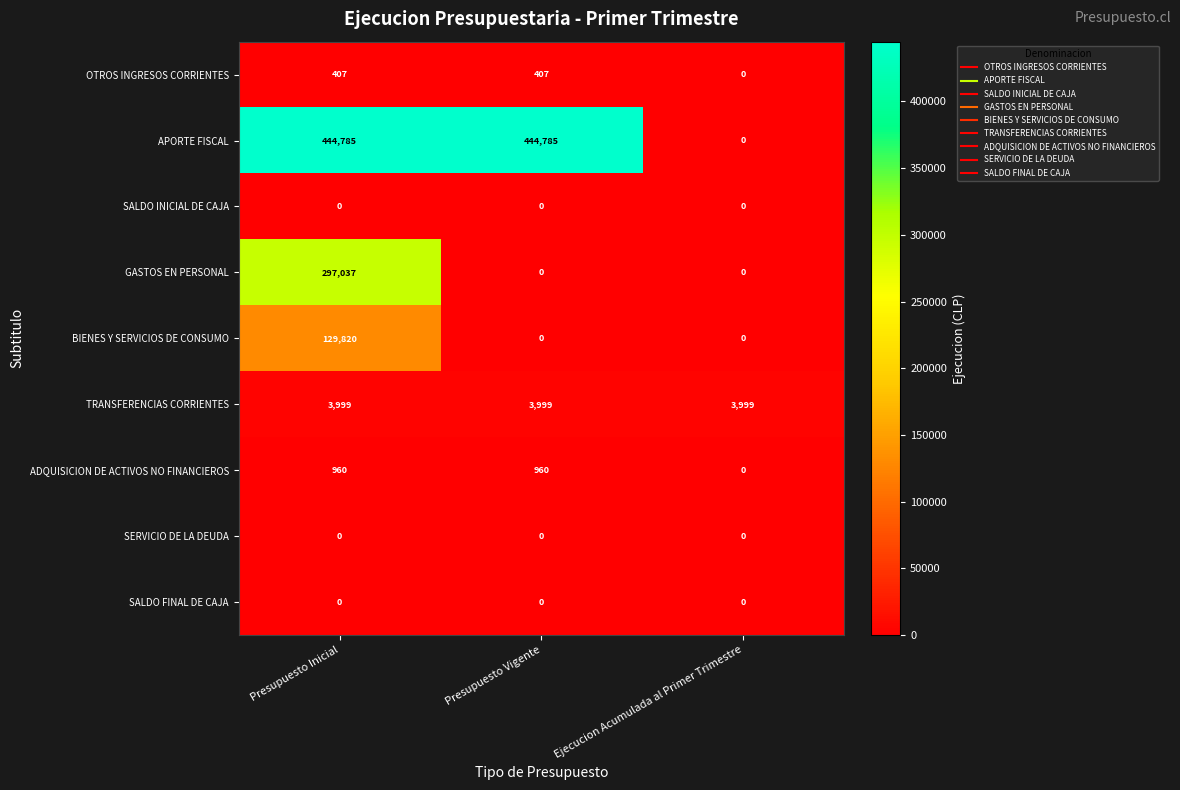

The SALDO FINAL DE CAJA series shows 0 at Presupuesto Inicial. True or false?

True